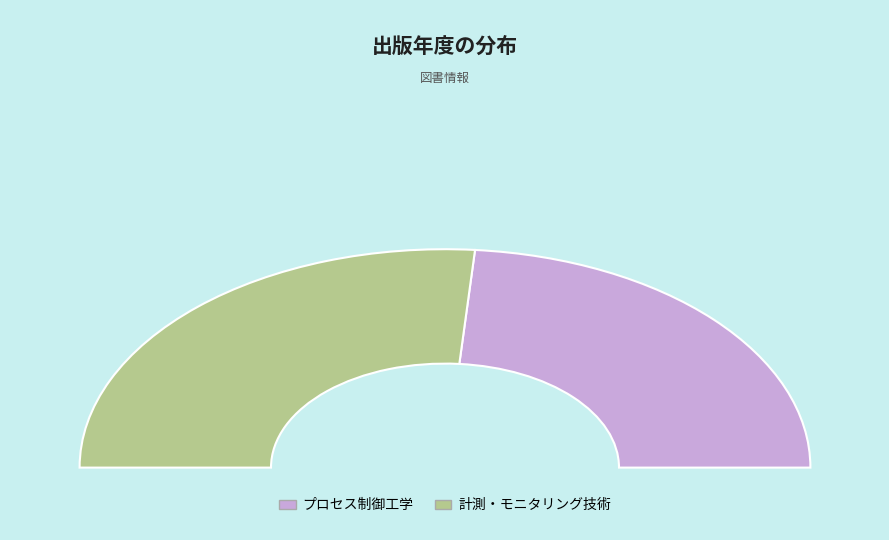

To the nearest percent, what percentage of the pie is 計測・モニタリング技術?

53%